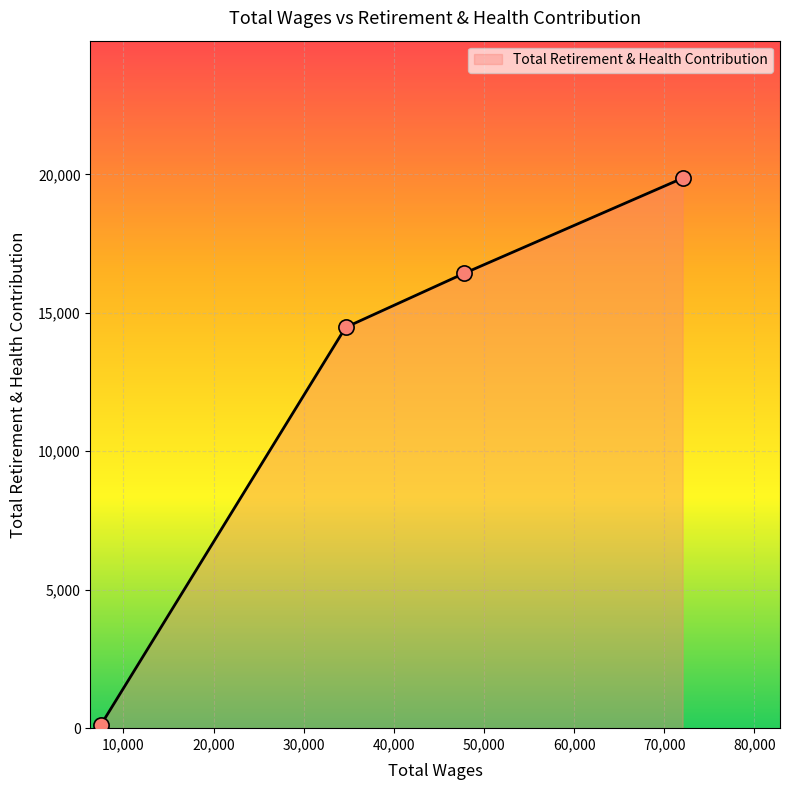

True or false: there are more than 2 points higher than both neighbors.

False